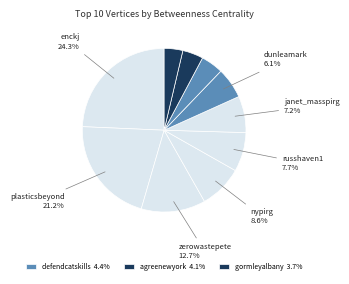

How many segments does this pie chart have?

10